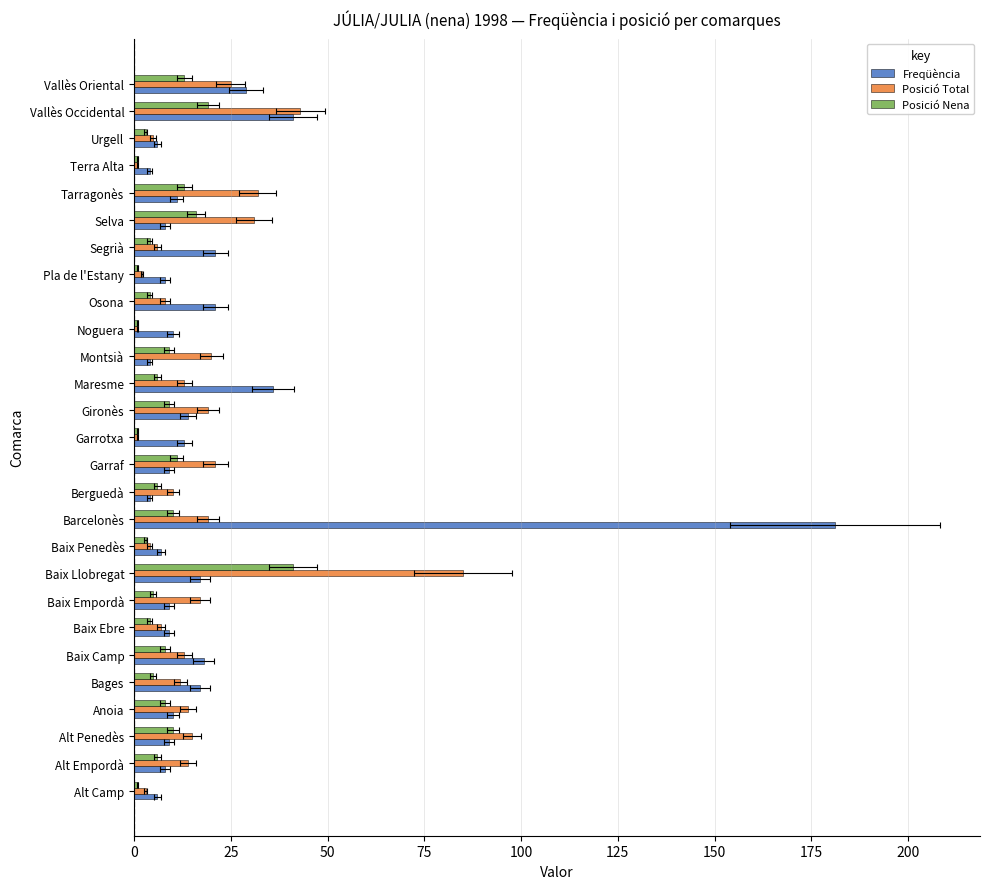

What is the sum of all Posició Nena values?

218